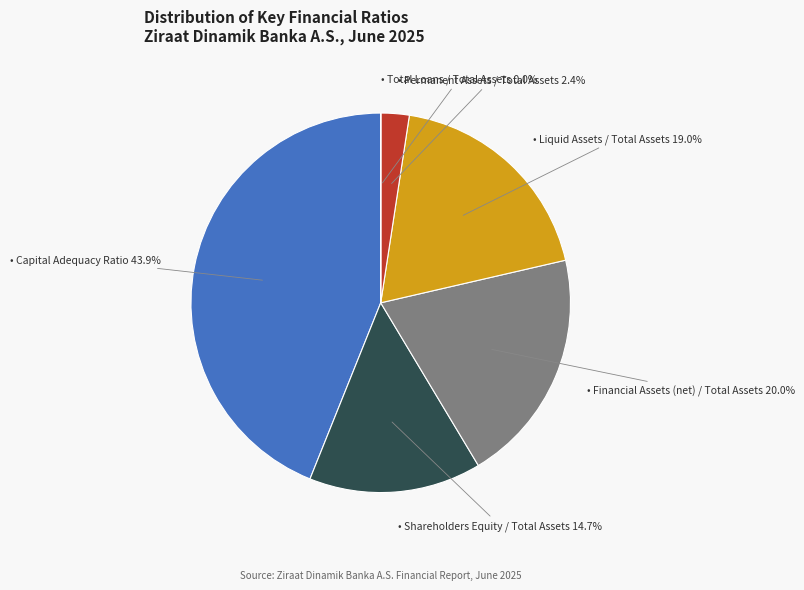

Is there any slice that represents more than half of the pie?

No